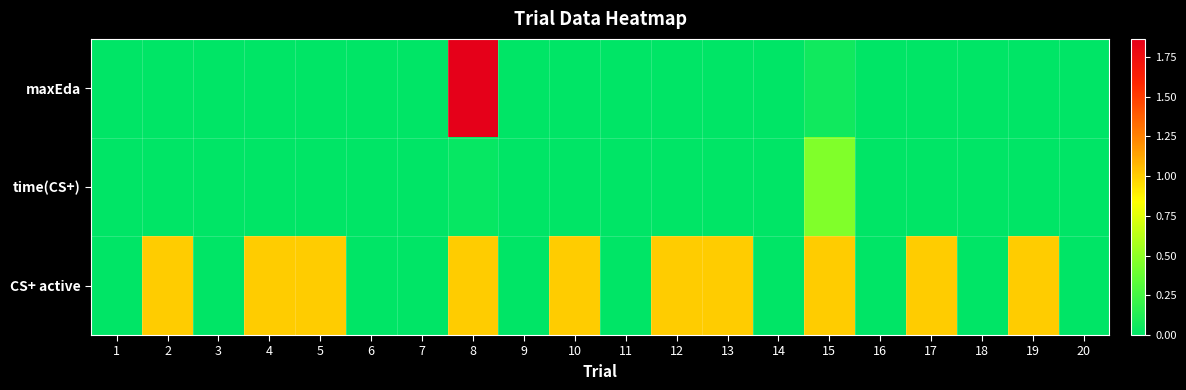

At which category is the sum across all series the highest?

8